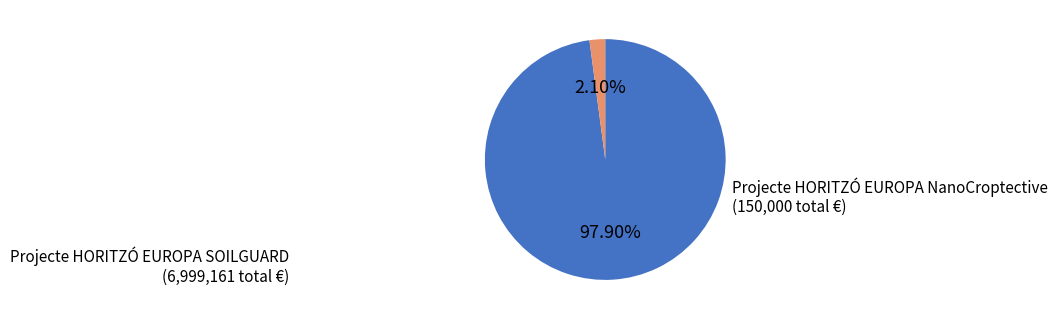

Is there a majority slice in this chart?

Yes